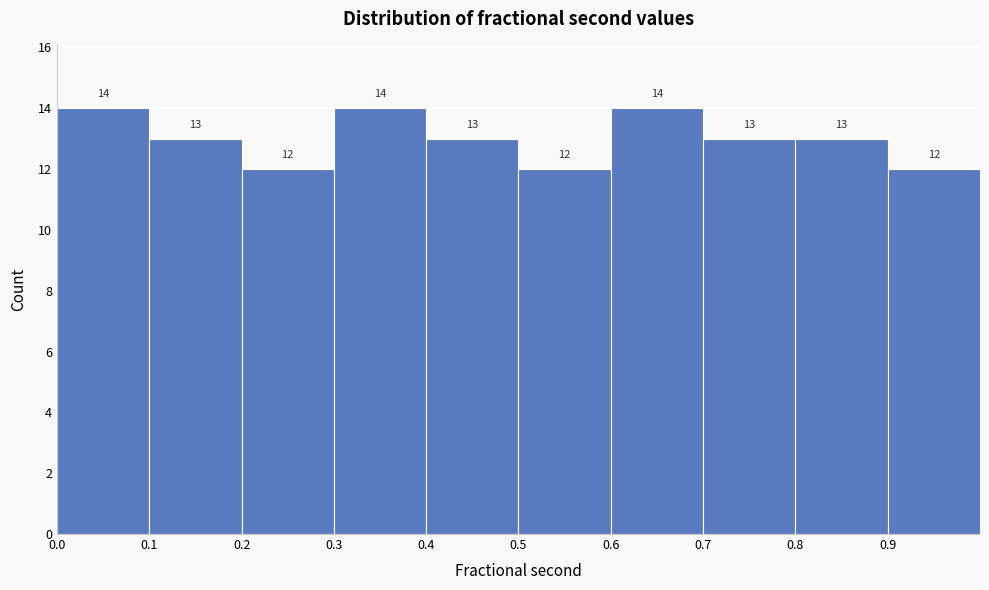

How tall is the bar that spans 0.8 to 0.9 on the x-axis?

13